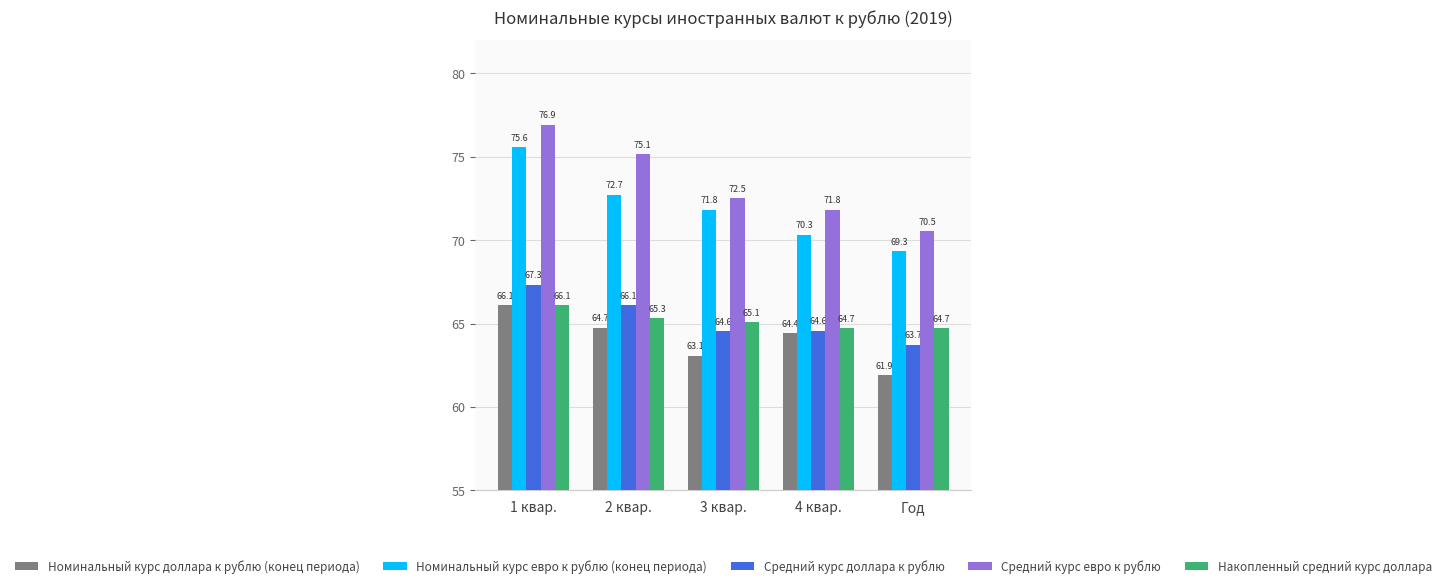

True or false: Накопленный средний курс доллара has a value of 15.0 at 2 квар..

False